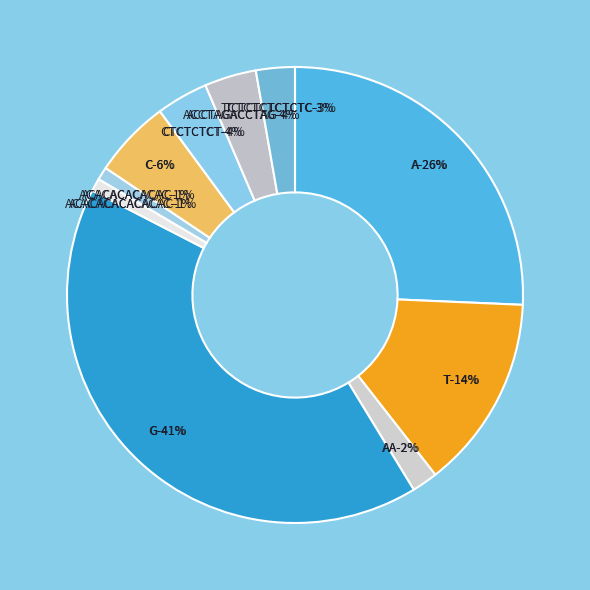

To the nearest percent, what is the combined percentage of CTCTCTCT and G?

45%